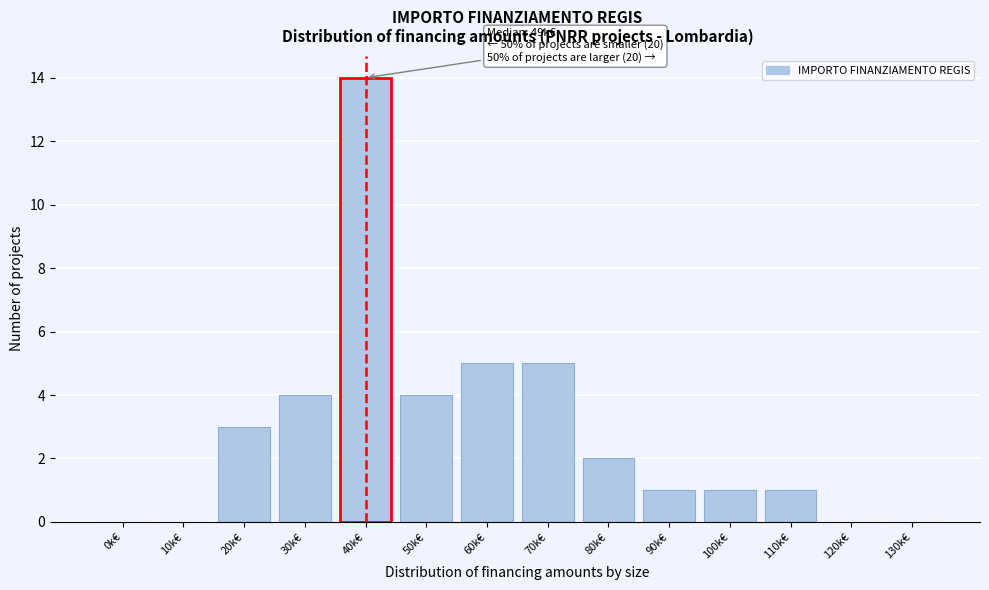

Reading right to left, what are all the values shown in this chart?

130k€=0	120k€=0	110k€=1	100k€=1	90k€=1	80k€=2	70k€=5	60k€=5	50k€=4	40k€=14	30k€=4	20k€=3	10k€=0	0k€=0